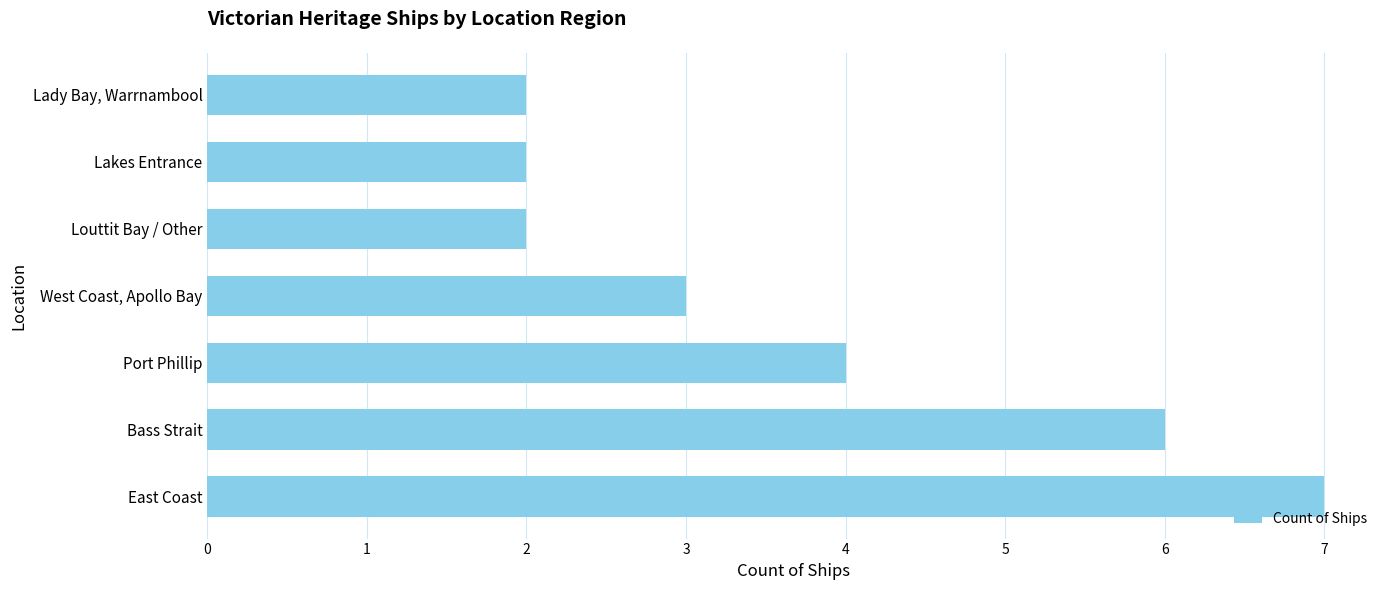

What is the greatest value displayed?

7